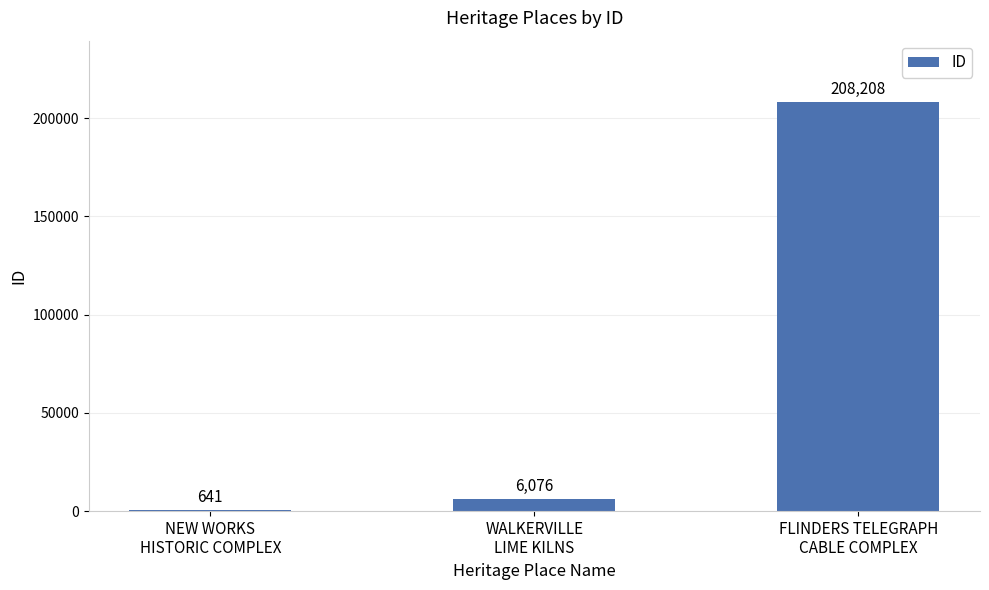

What is the sum of all values?

214925